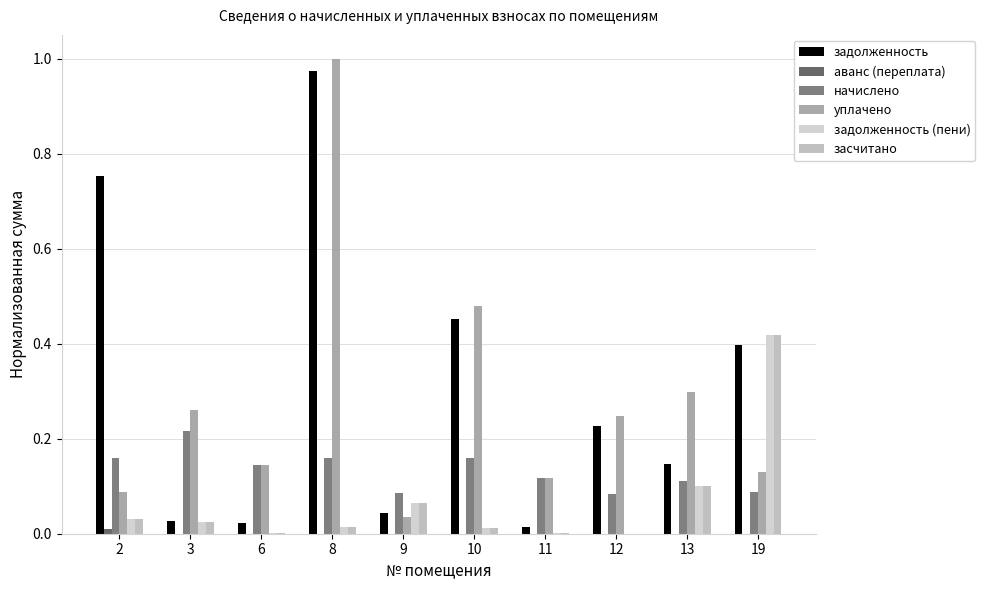

How many groups of bars are there?

10